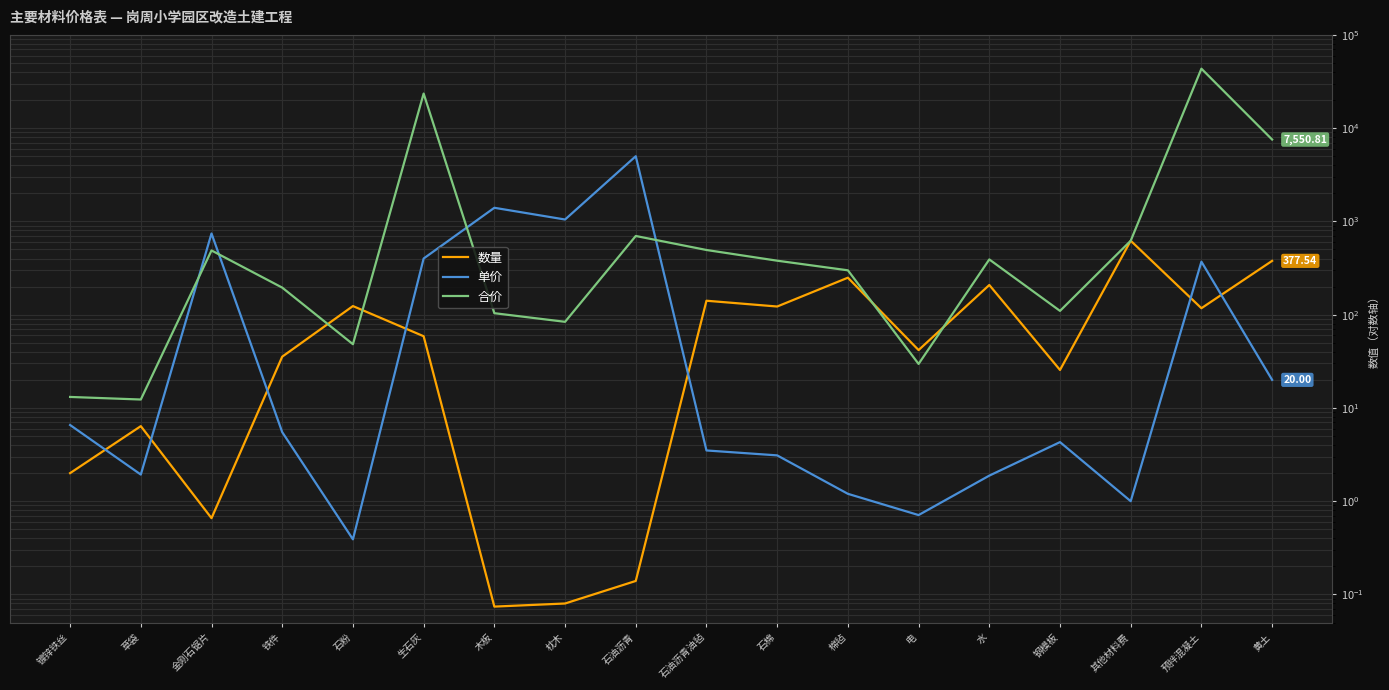

What is the label of the 6th point from the right?

电